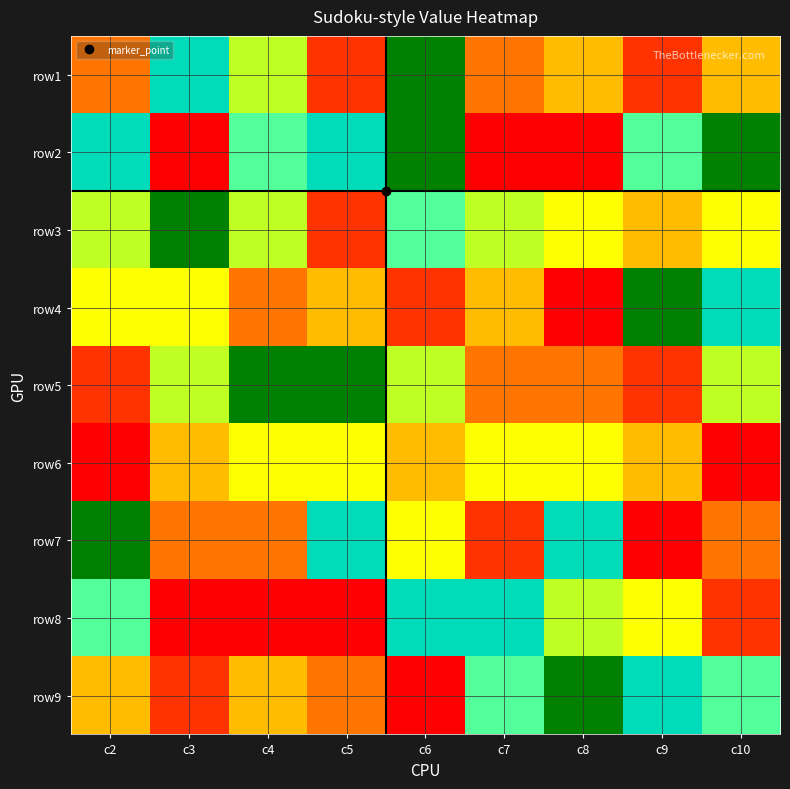

Reading left to right, what are all the values shown in this chart?

row1: c2=3	c3=8	c4=6	c5=2	c6=9	c7=3	c8=4	c9=2	c10=4
row2: c2=8	c3=1	c4=7	c5=8	c6=9	c7=1	c8=1	c9=7	c10=9
row3: c2=6	c3=9	c4=6	c5=2	c6=7	c7=6	c8=5	c9=4	c10=5
row4: c2=5	c3=5	c4=3	c5=4	c6=2	c7=4	c8=1	c9=9	c10=8
row5: c2=2	c3=6	c4=9	c5=9	c6=6	c7=3	c8=3	c9=2	c10=6
row6: c2=1	c3=4	c4=5	c5=5	c6=4	c7=5	c8=5	c9=4	c10=1
row7: c2=9	c3=3	c4=3	c5=8	c6=5	c7=2	c8=8	c9=1	c10=3
row8: c2=7	c3=1	c4=1	c5=1	c6=8	c7=8	c8=6	c9=5	c10=2
row9: c2=4	c3=2	c4=4	c5=3	c6=1	c7=7	c8=9	c9=8	c10=7